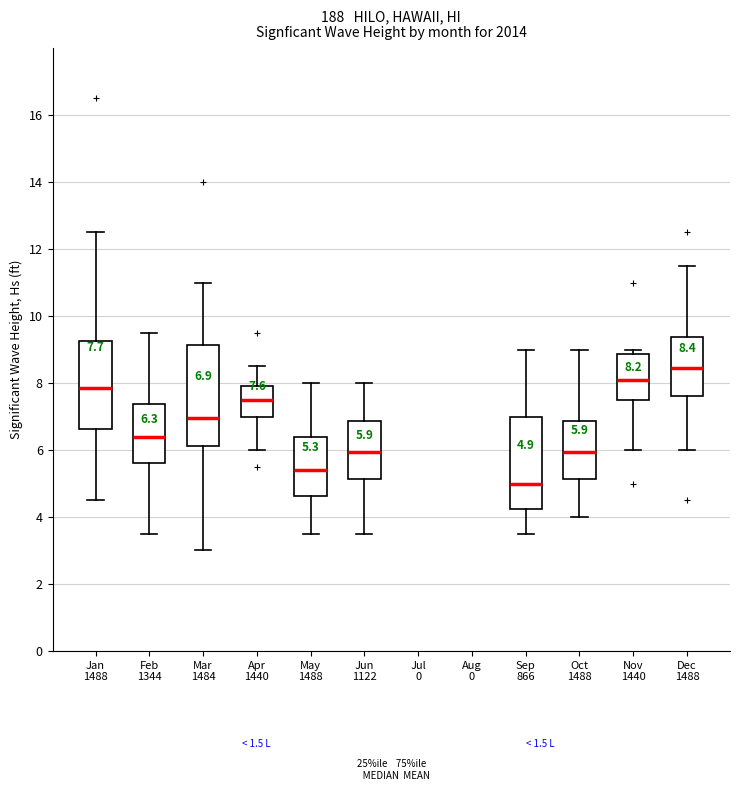

Which box has the highest median line?

Dec 1488